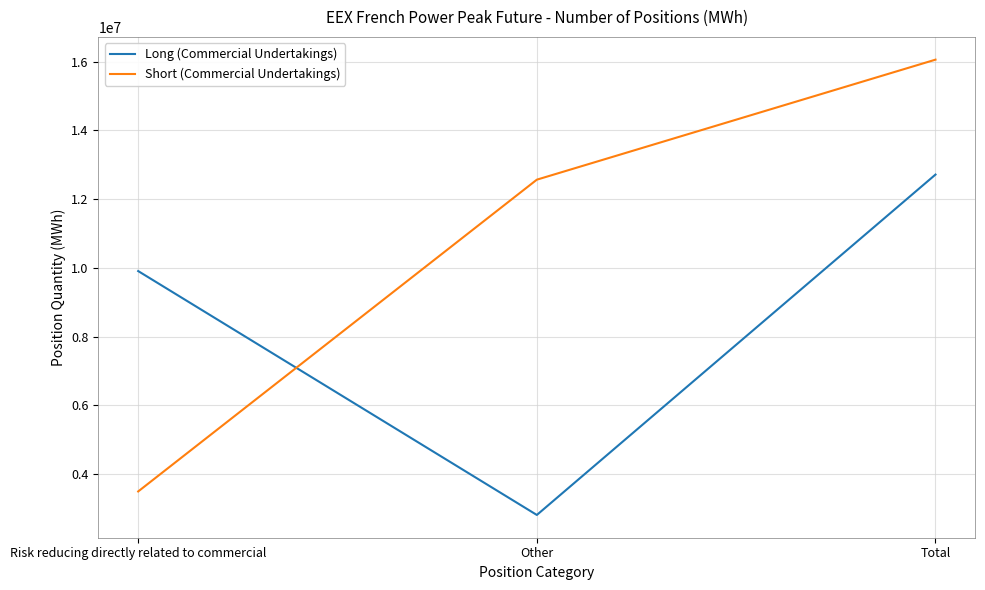

What is the sum of all Long (Commercial Undertakings) values?

25430520